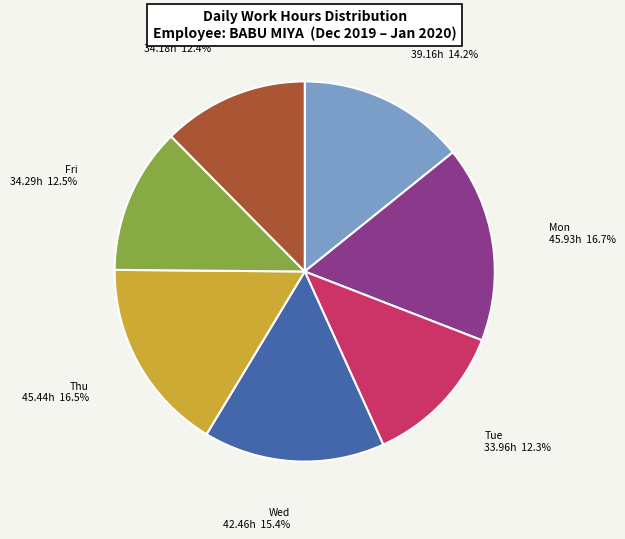

To the nearest percent, what is the difference between the largest and smallest slice percentages?

4%